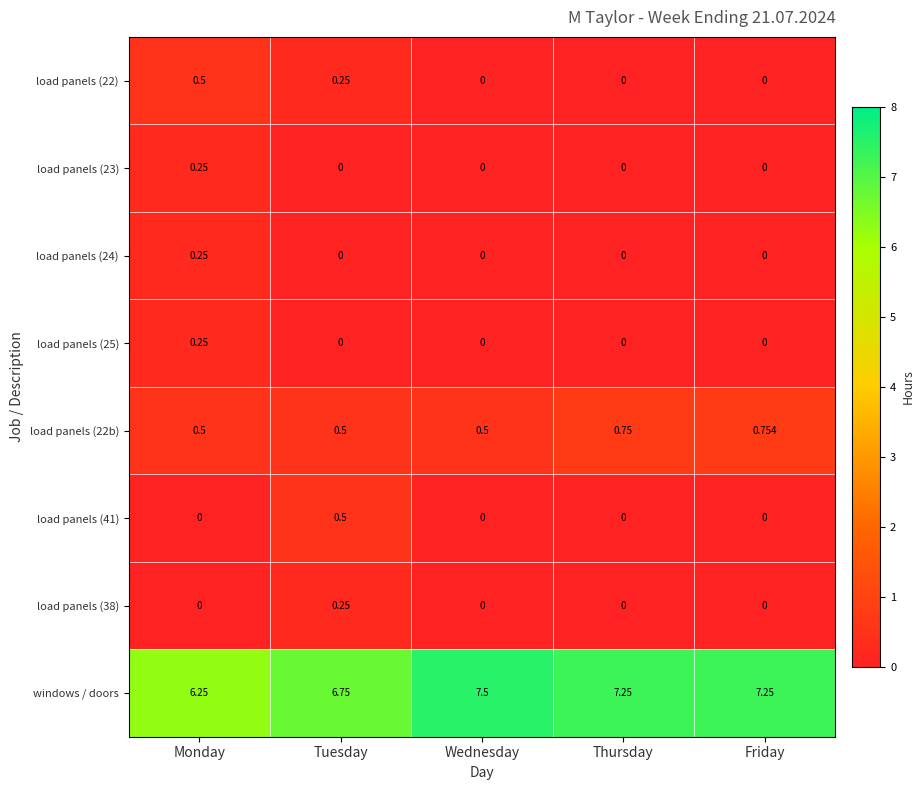

Between Monday and Wednesday, which series saw the biggest shift?

windows / doors